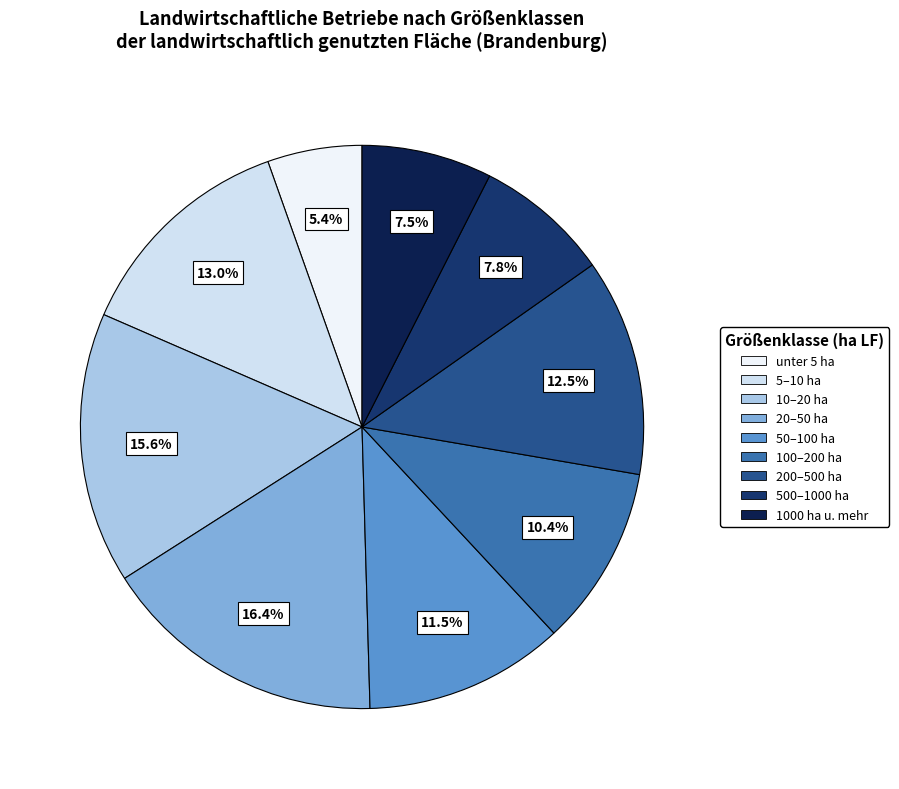

How many slices are in this pie chart?

9